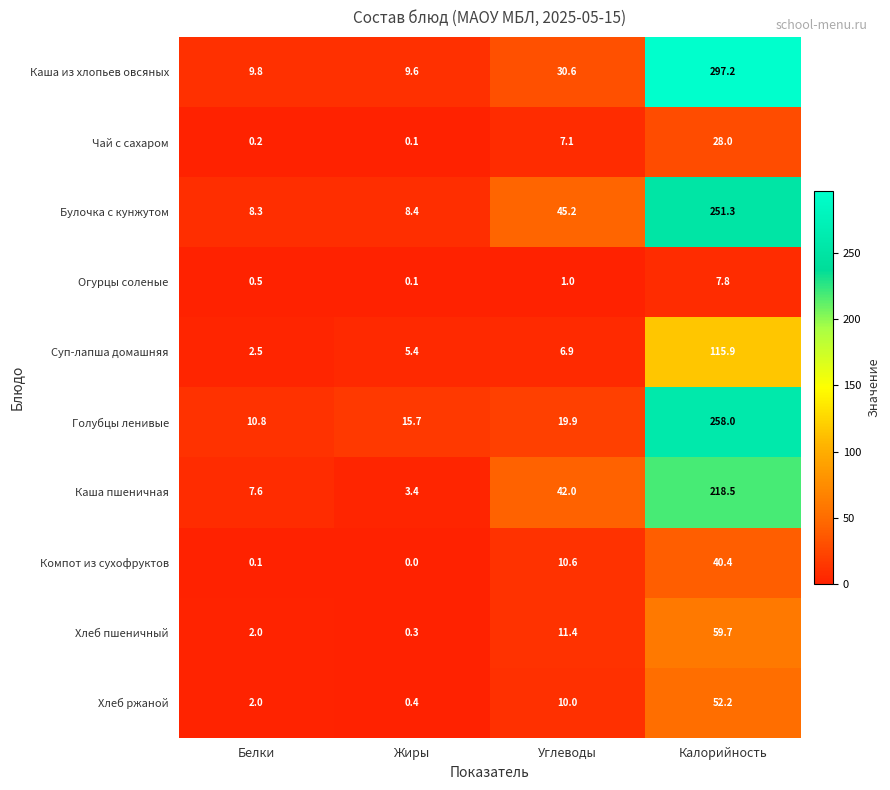

Rank the categories by Голубцы ленивые value from lowest to highest.

Белки, Жиры, Углеводы, Калорийность